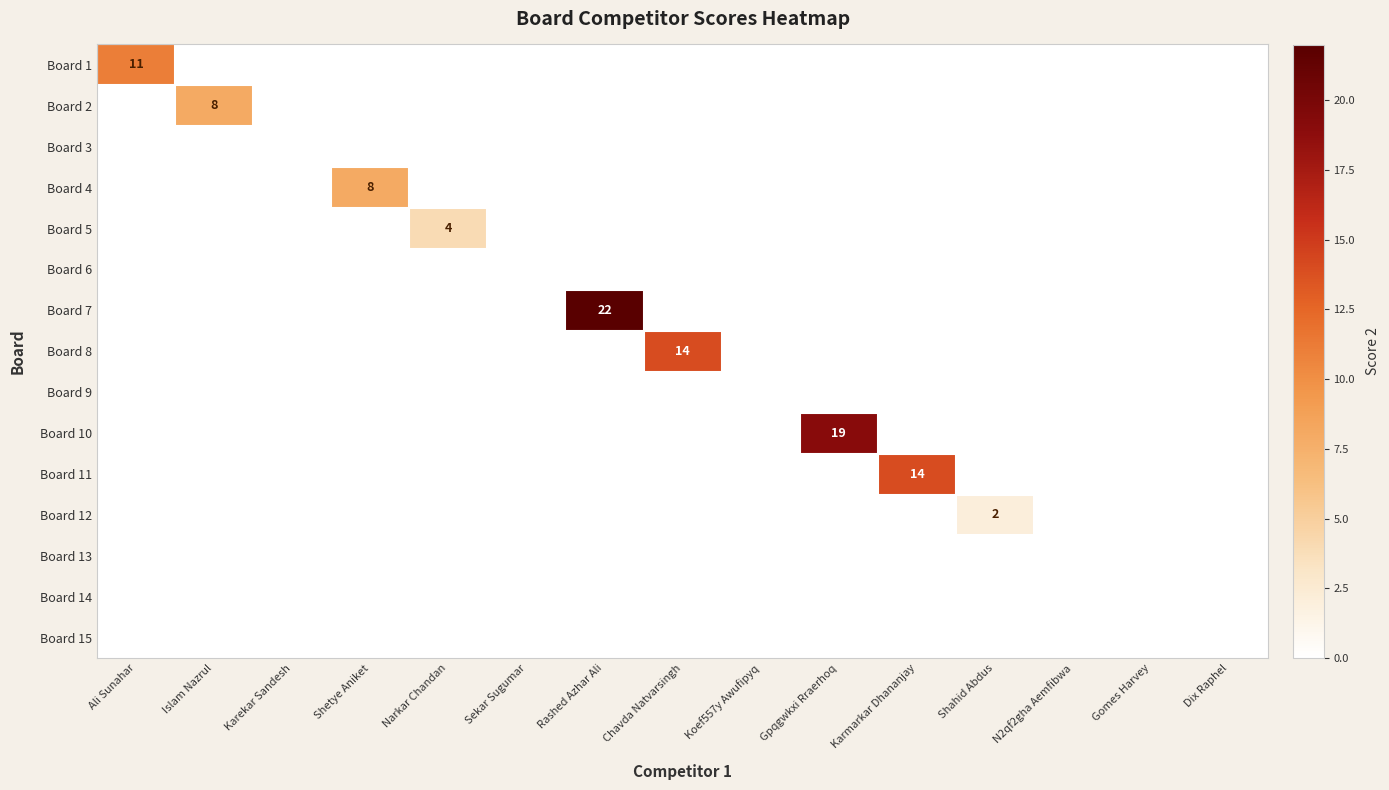

True or false: Board 7 has a value of 22 at Rashed Azhar Ali.

True